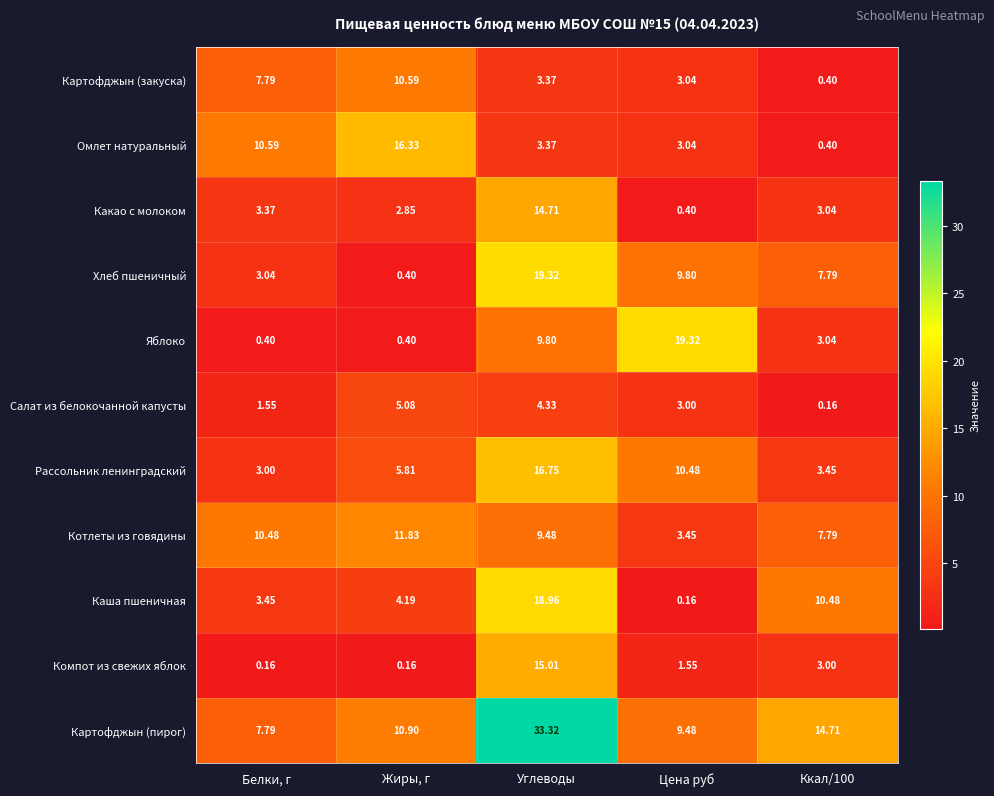

How many distinct data groups are displayed?

11